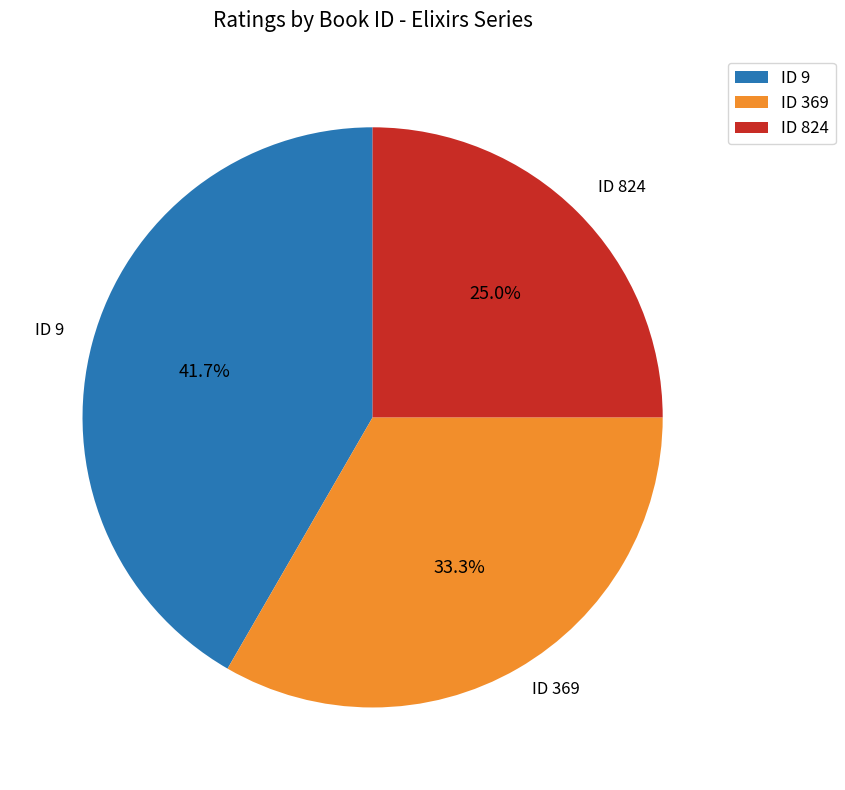

How many slices are in this pie chart?

3